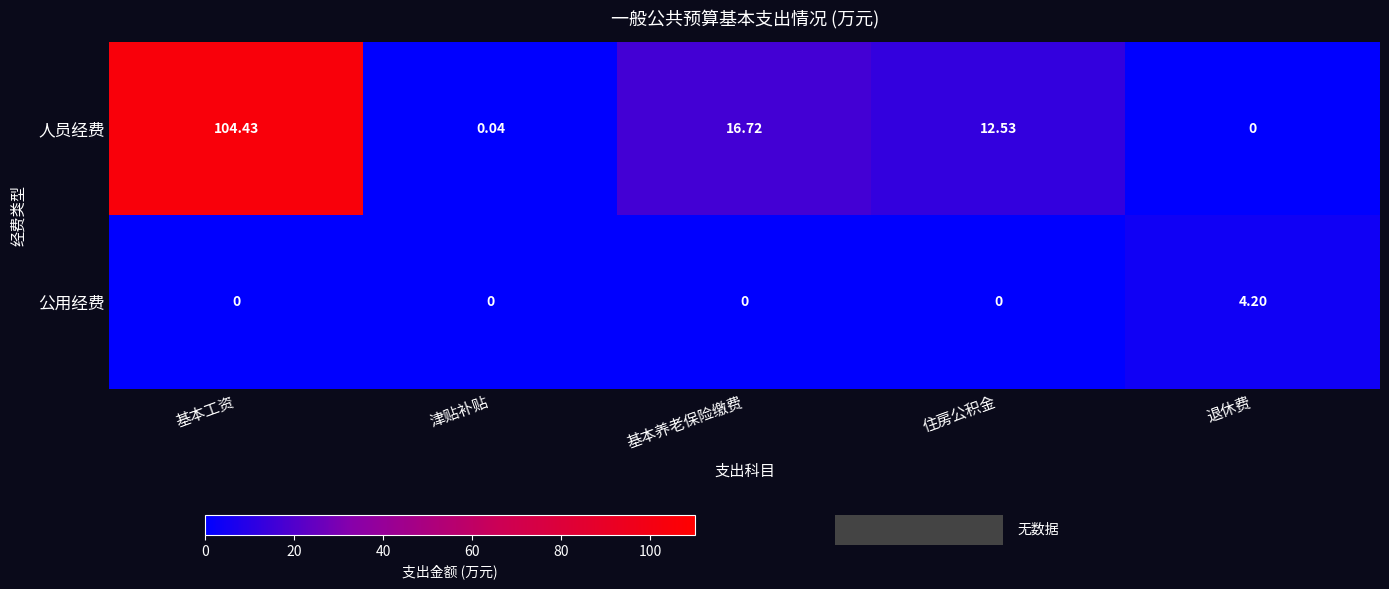

At how many categories does at least one series exceed 43?

1